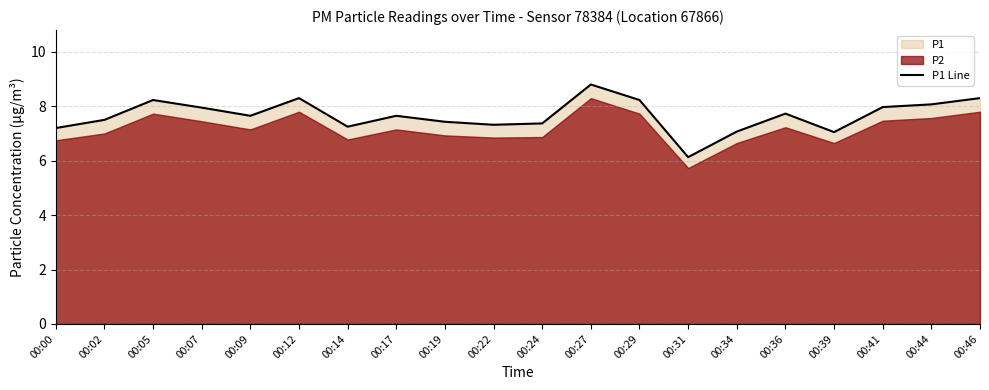

Where is the first local maximum?

00:05